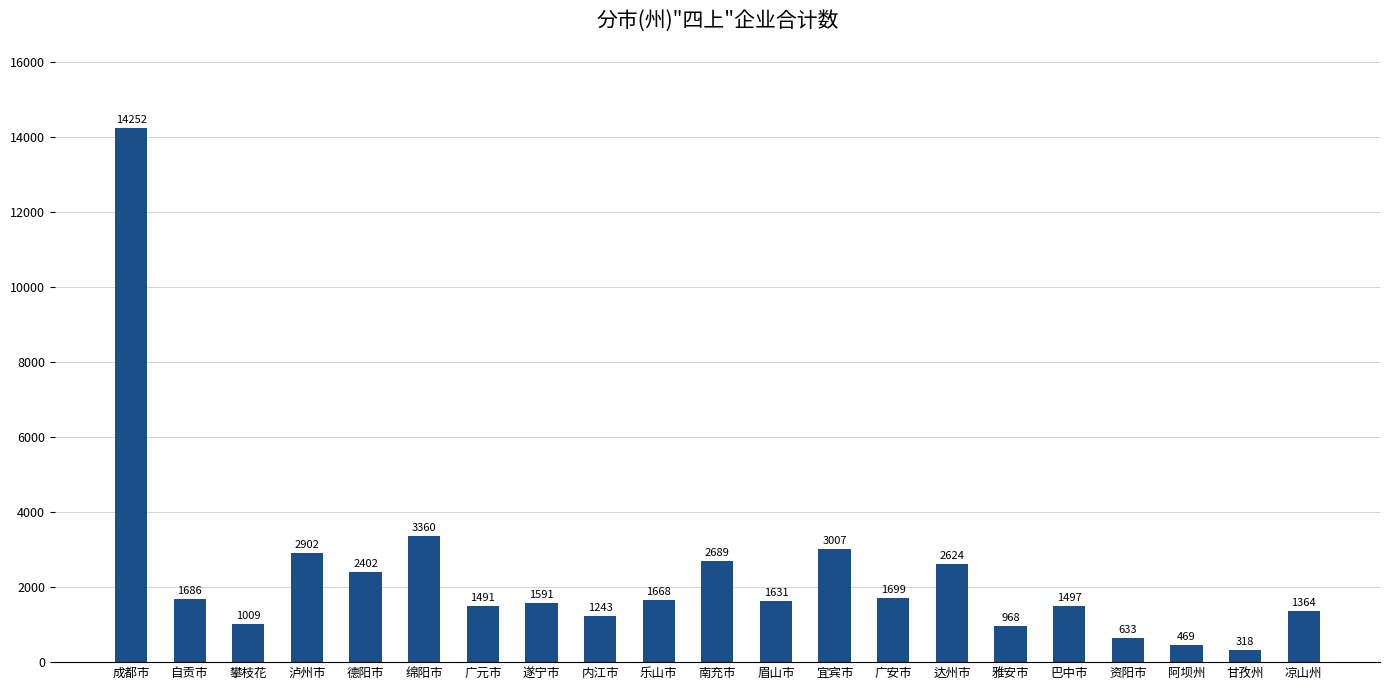

What is the value of the 17th bar from the left?

1497